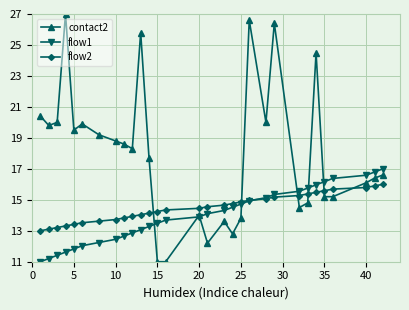

Which series has the widest spread of values?

contact2